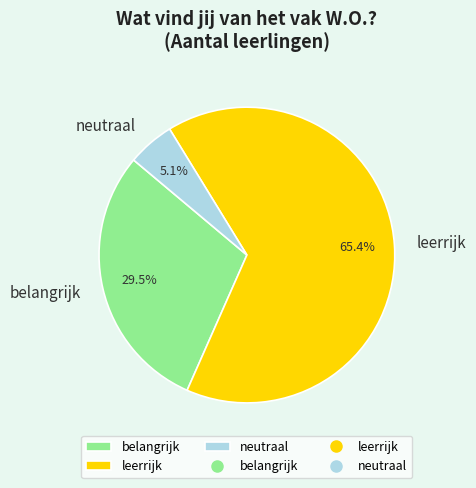

Is there a majority slice in this chart?

Yes